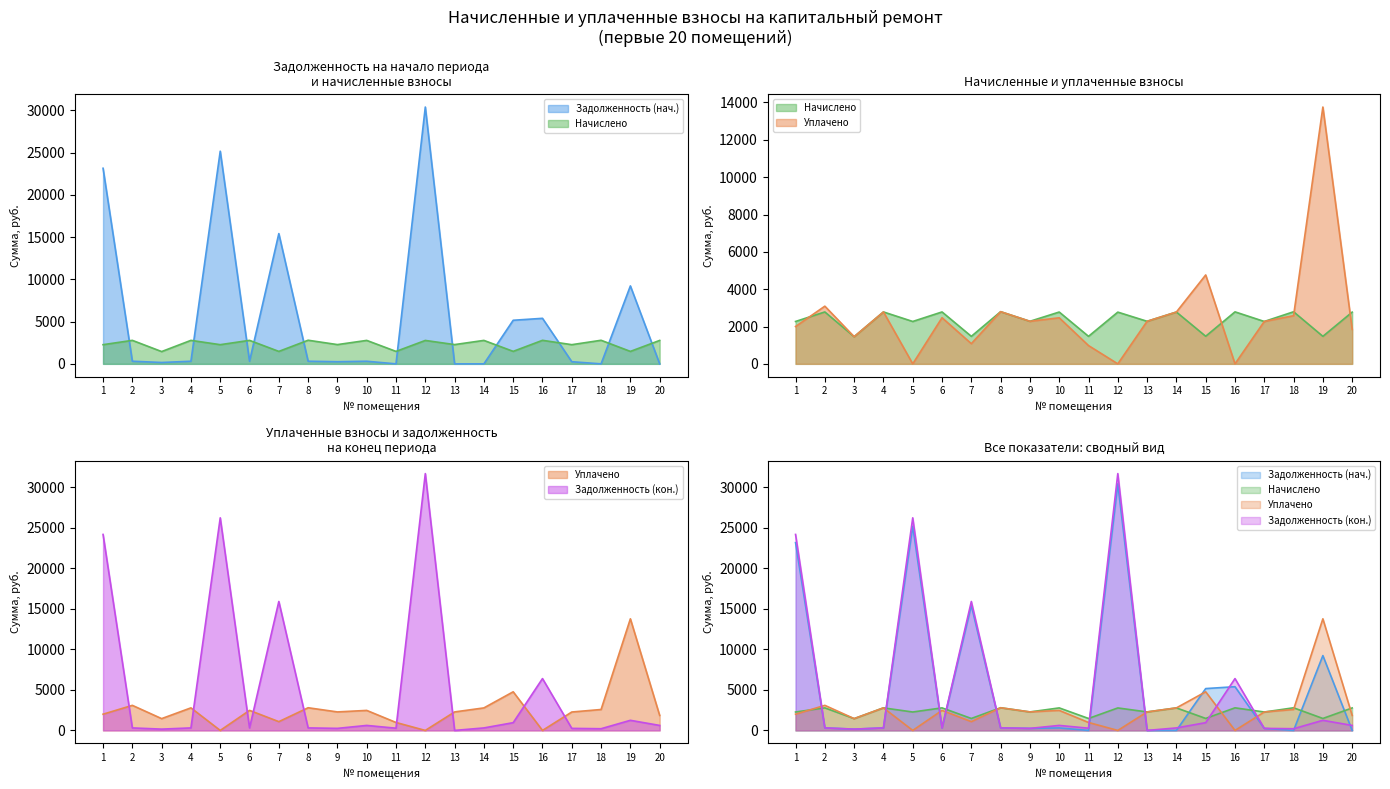

Reading left to right, what are all the values shown in this chart?

задолженность: 1=23145.6	2=310.7	3=161.4	4=309.0	5=25166.7	6=309.0	7=15414.0	8=310.6	9=253.3	10=308.5	11=0.0	12=30391.3	13=0.0	14=0.0	15=5158.6	16=5389.0	17=252.3	18=0.0	19=9224.4	20=0.0
начислено: 1=2270.5	2=2780.9	3=1454.8	4=2780.9	5=2270.5	6=2780.9	7=1473.9	8=2795.2	9=2280.1	10=2776.1	11=1473.9	12=2771.4	13=2280.1	14=2776.1	15=1478.7	16=2785.7	17=2270.5	18=2790.4	19=1473.9	20=2771.4
уплачено: 1=2000.0	2=3089.9	3=1454.8	4=2780.9	5=0.0	6=2471.7	7=1082.0	8=2795.2	9=2280.1	10=2467.7	11=980.0	12=0.0	13=2280.1	14=2776.1	15=4761.9	16=0.0	17=2270.5	18=2580.0	19=13756.7	20=1847.6
задолженность_кон: 1=24153.6	2=309.1	3=161.7	4=309.0	5=26202.7	6=309.0	7=15892.7	8=310.6	9=253.3	10=616.9	11=274.8	12=31652.4	13=0.0	14=308.5	15=957.3	16=6391.4	17=252.3	18=210.4	19=1247.2	20=615.9